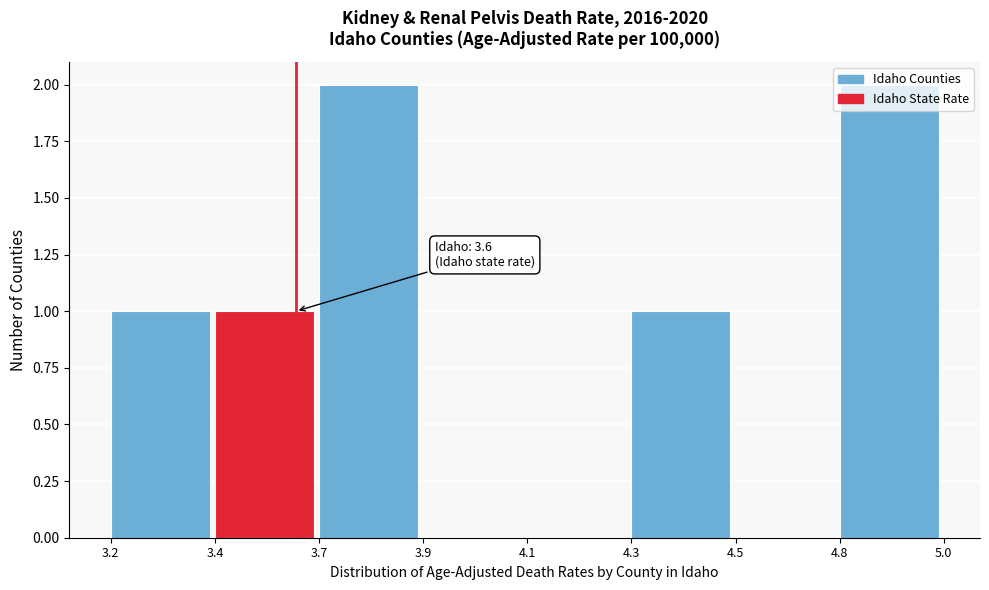

Is it true that the value at 3.9 is 0?

True